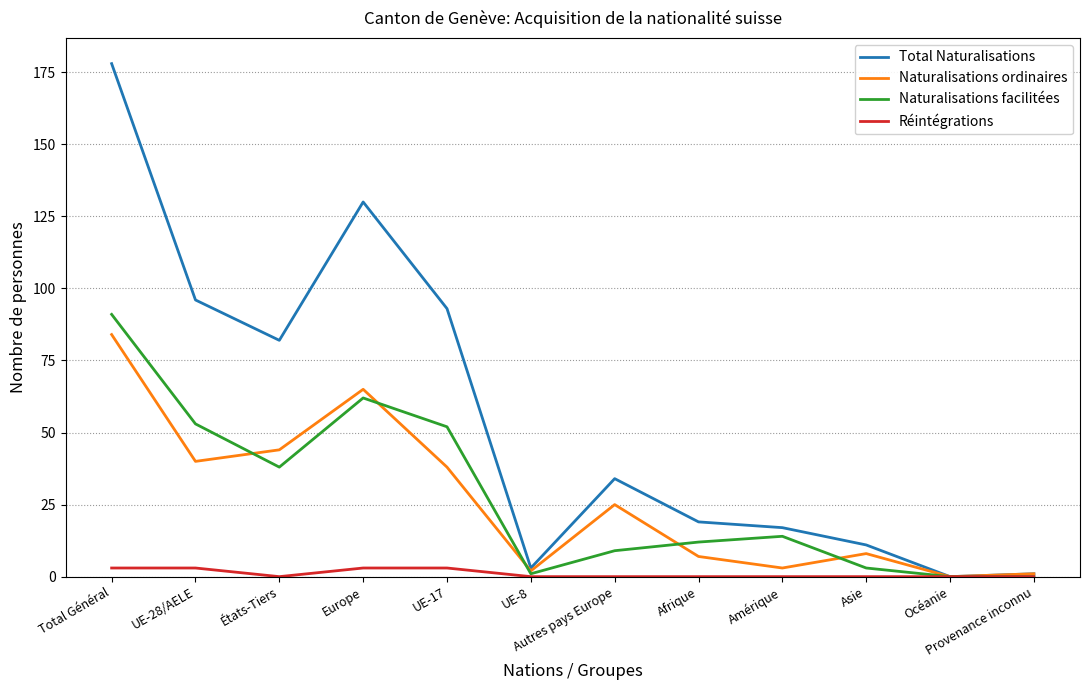

Is this an area chart (filled region under the line)?

No